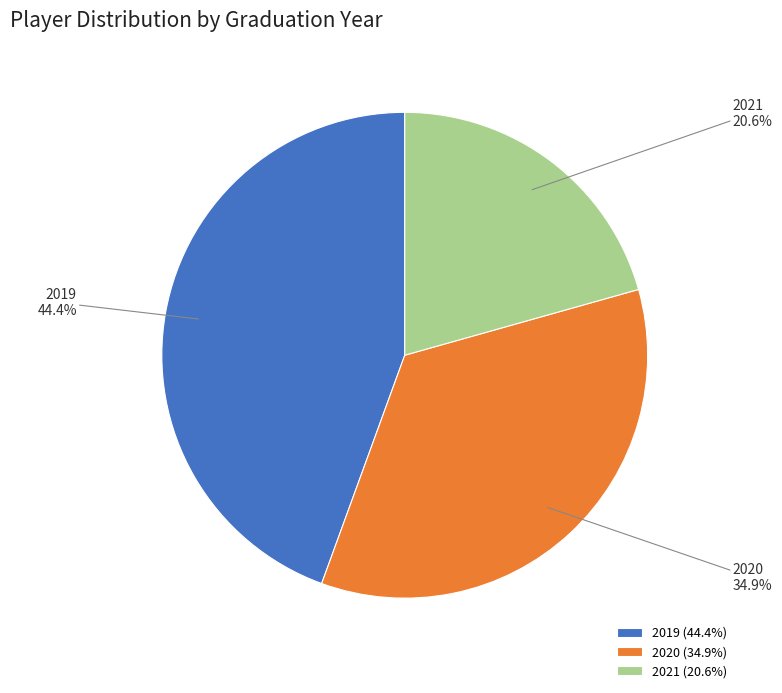

Rank the categories by value from highest to lowest.

2019, 2020, 2021